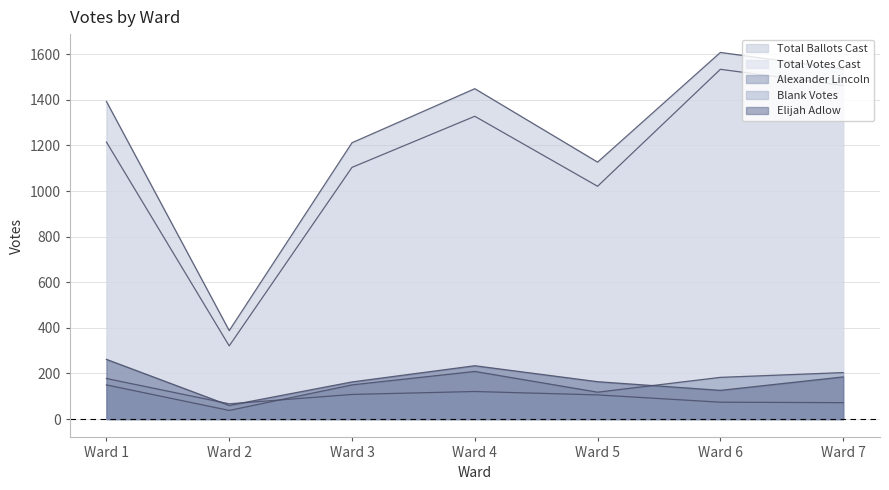

What is the value of the Alexander Lincoln point at the 2nd from the left?

38